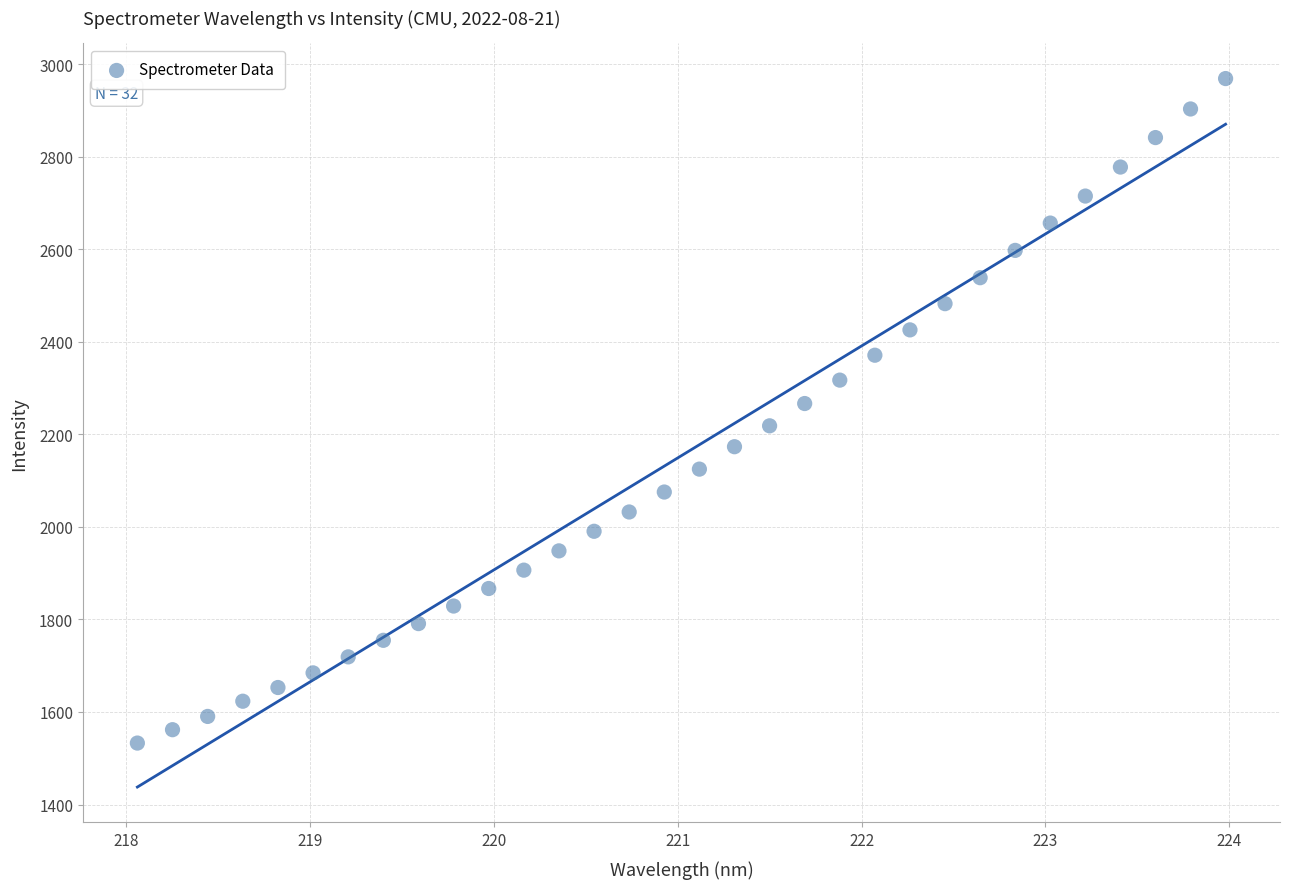

What is the range of Y values (max minus min)?

1435.9